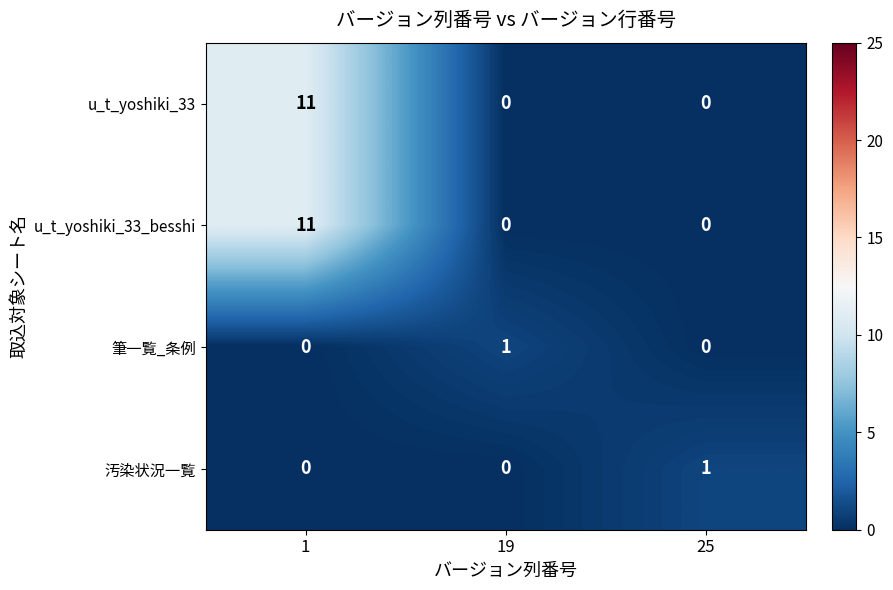

Reading left to right, list all the values displayed in this chart.

u_t_yoshiki_33: 1=11	19=0	25=0
u_t_yoshiki_33_besshi: 1=11	19=0	25=0
筆一覧_条例: 1=0	19=1	25=0
汚染状況一覧: 1=0	19=0	25=1